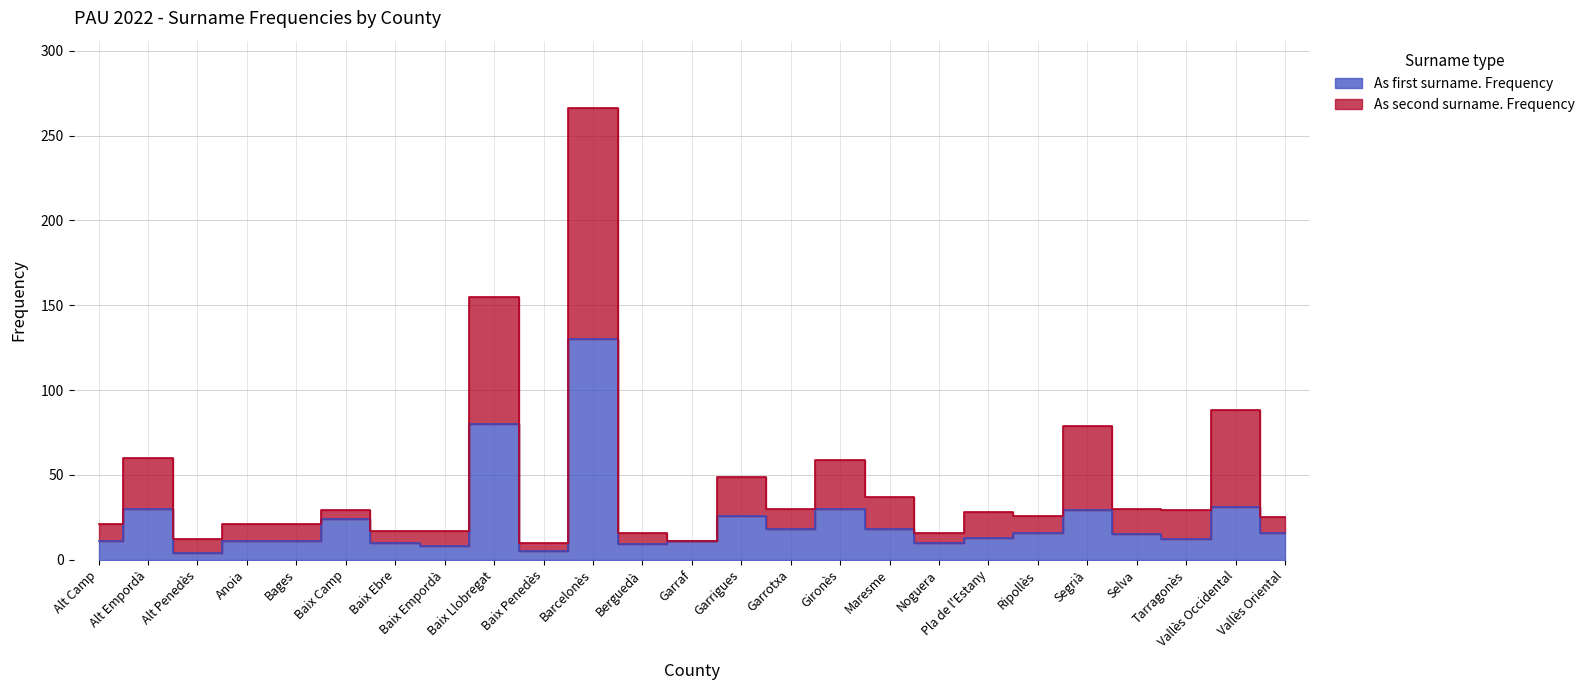

How many lines are shown in the chart?

2